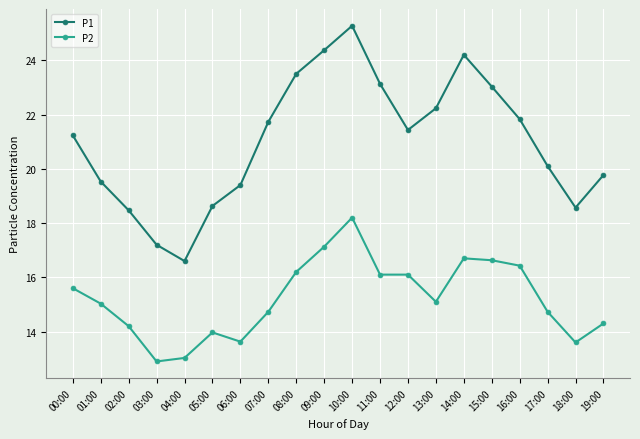

How many values in the P1 series exceed 21?

11